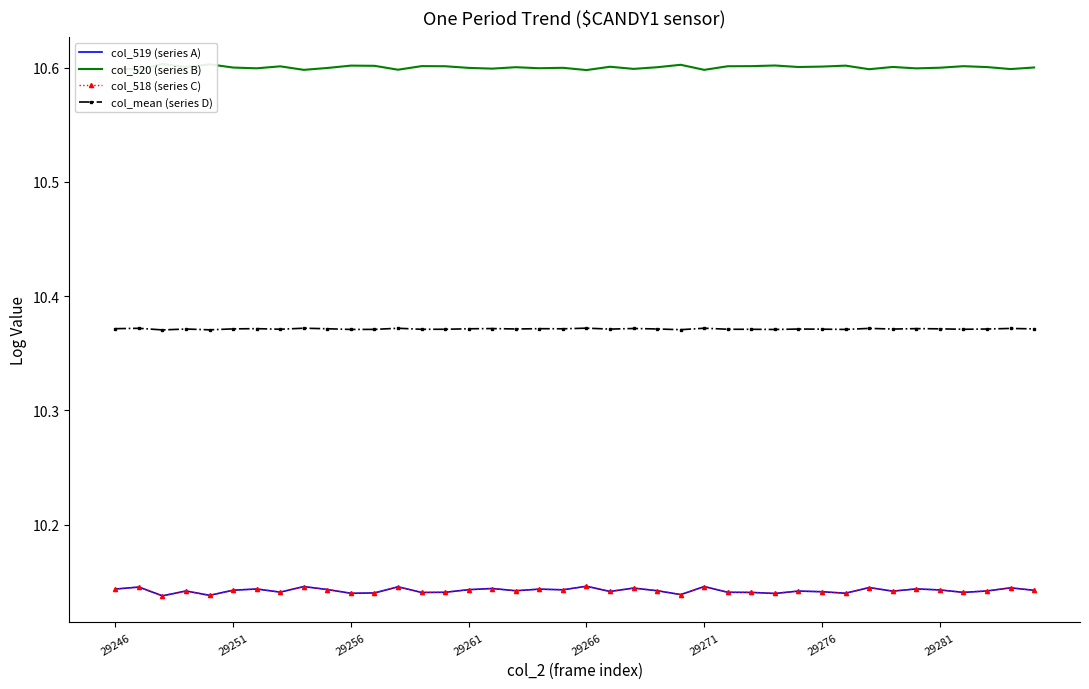

What is the maximum value shown in the chart?

10.6